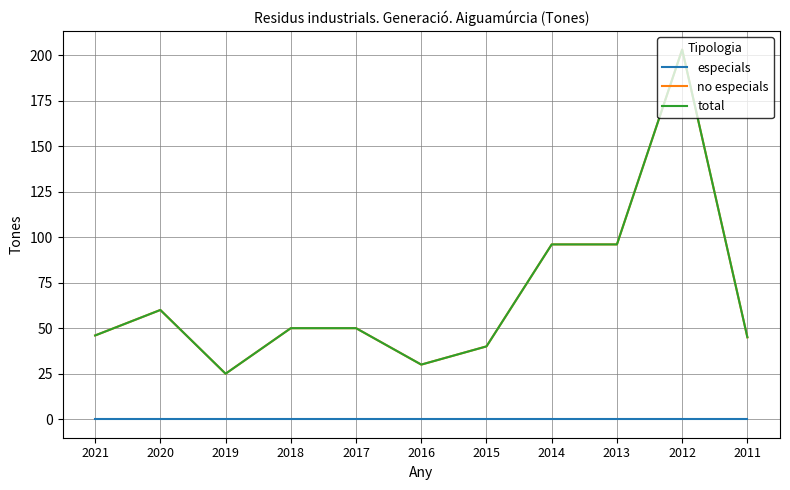

How many lines are shown in the chart?

3